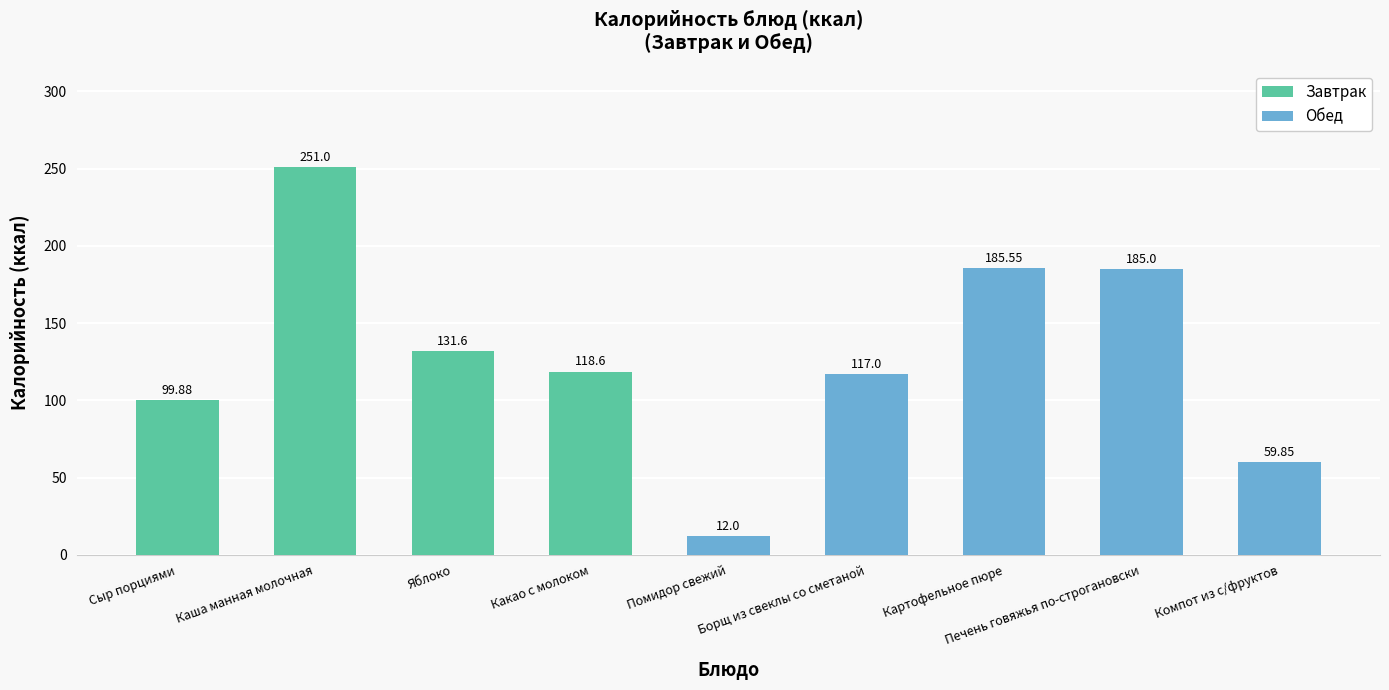

At which category does the chart reach its minimum across all series?

Помидор свежий